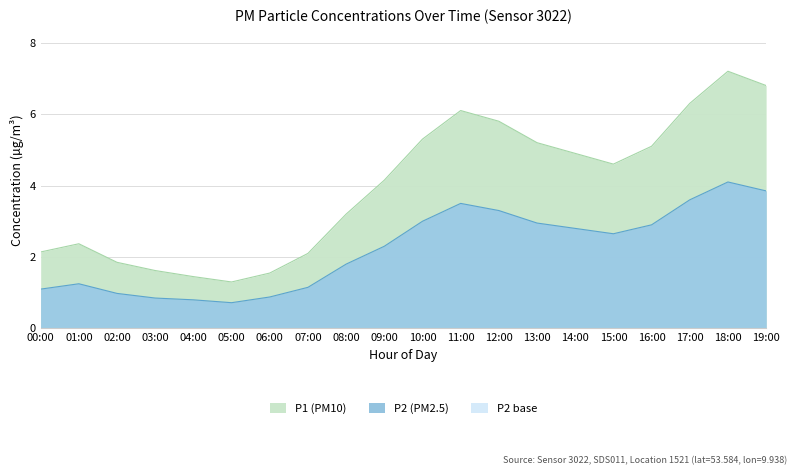

Count the number of categories in the chart.

20